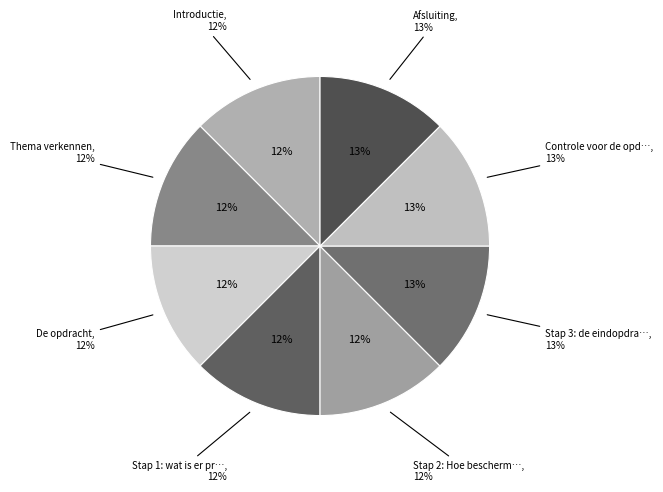

Is Stap 2: Hoe beschermd Nederland zich nu the majority of the pie?

No